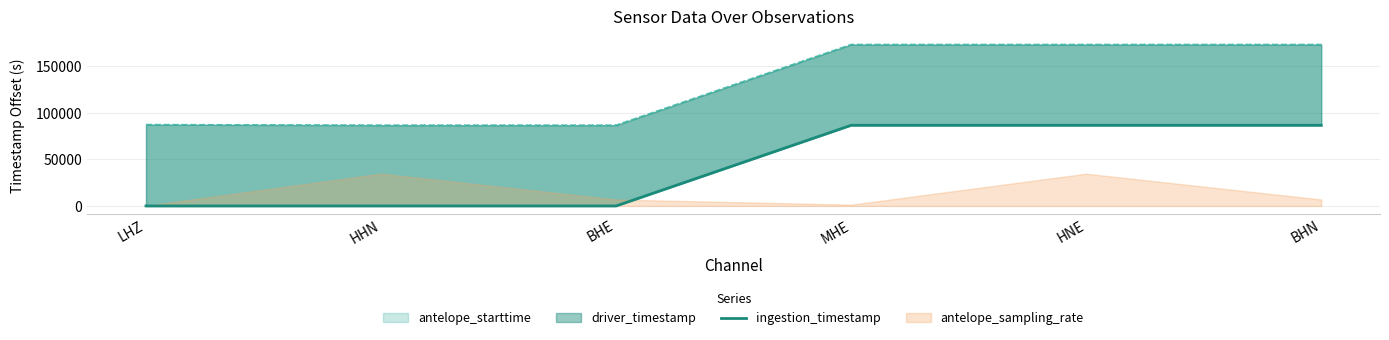

Reading right to left, list all the values displayed in this chart.

BHN=86400.0	HNE=86400.0	MHE=86400.0	BHE=0.0	HHN=0.0	LHZ=0.0